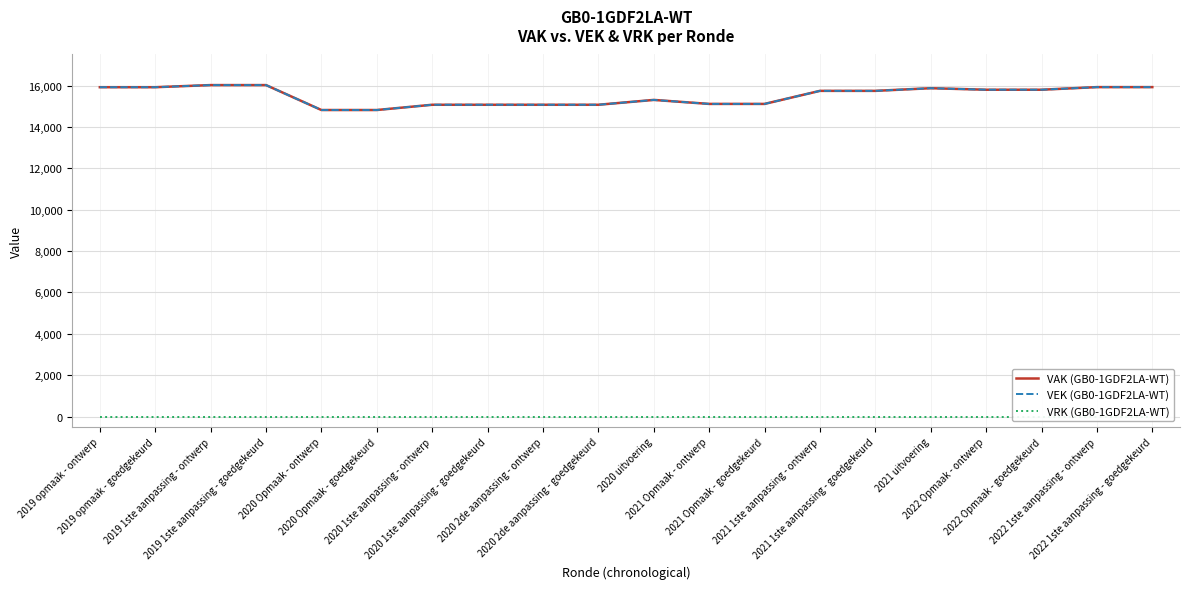

Which series has the largest range (max minus min)?

VAK (GB0-1GDF2LA-WT)